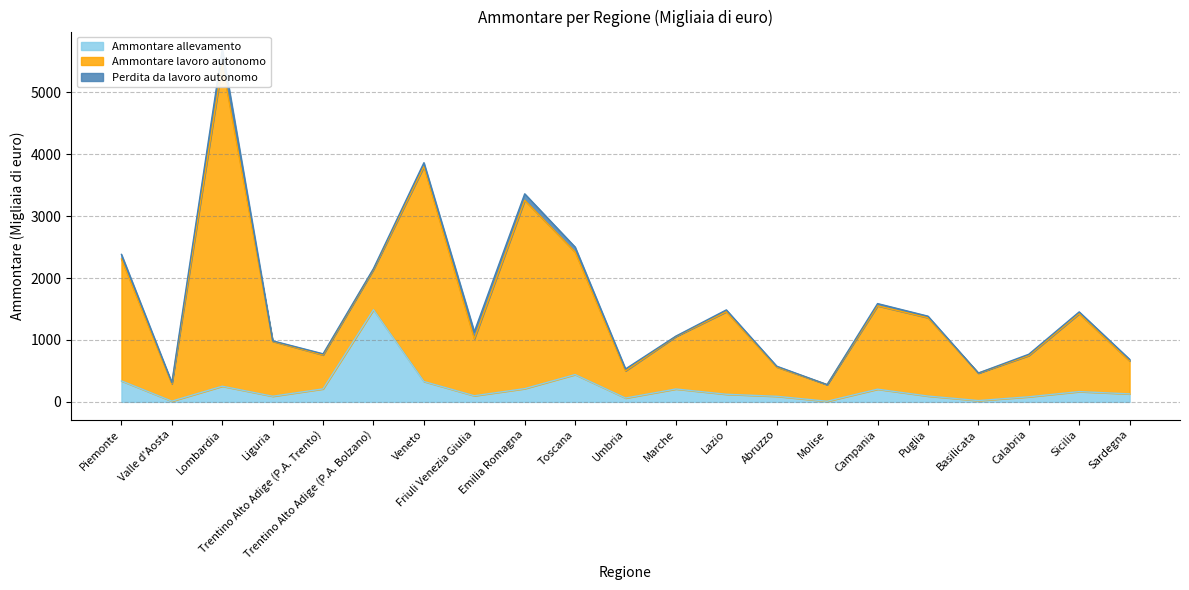

What is the difference between the maximum and minimum values in the Ammontare lavoro autonomo series?

4935